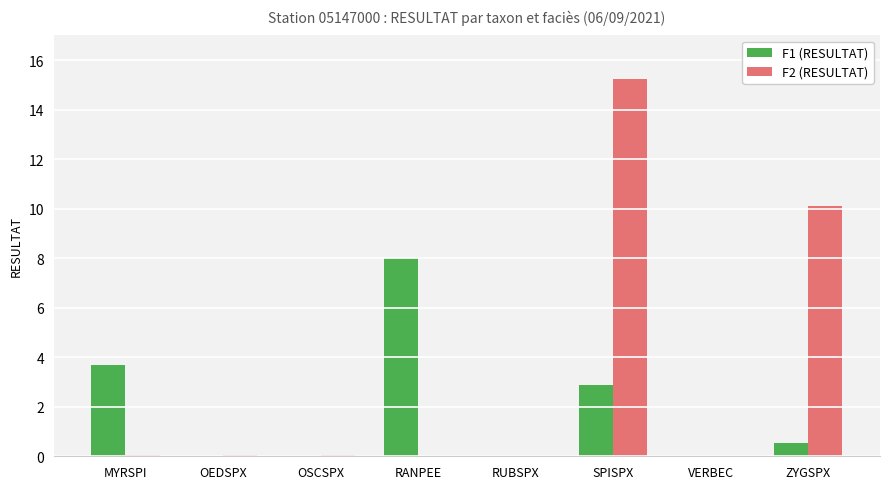

At which category is the sum across all series the highest?

SPISPX